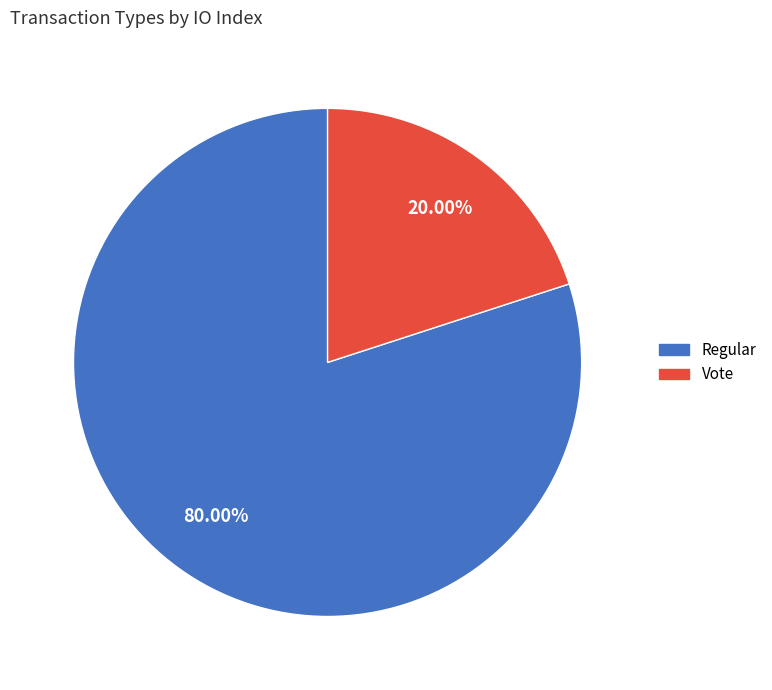

How many slices are in this pie chart?

2